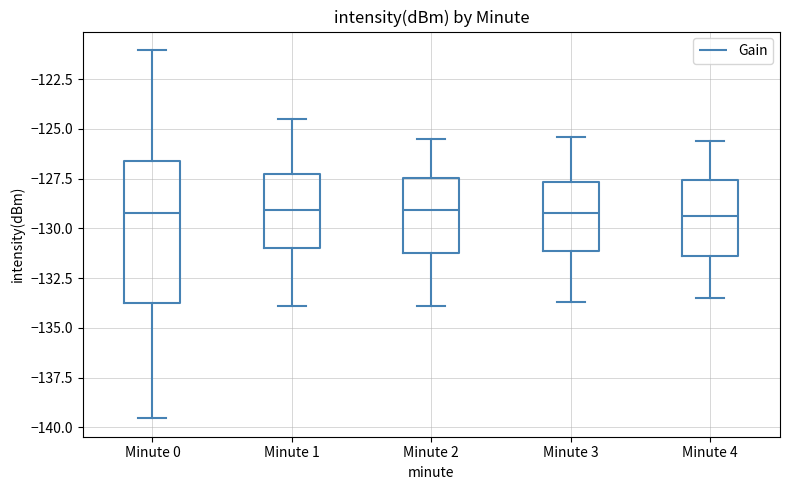

Where does the lower whisker of the box for Minute 0 end on the y-axis? The values are not printed on the chart, so give them approximately, as read against the axis.

-139.5